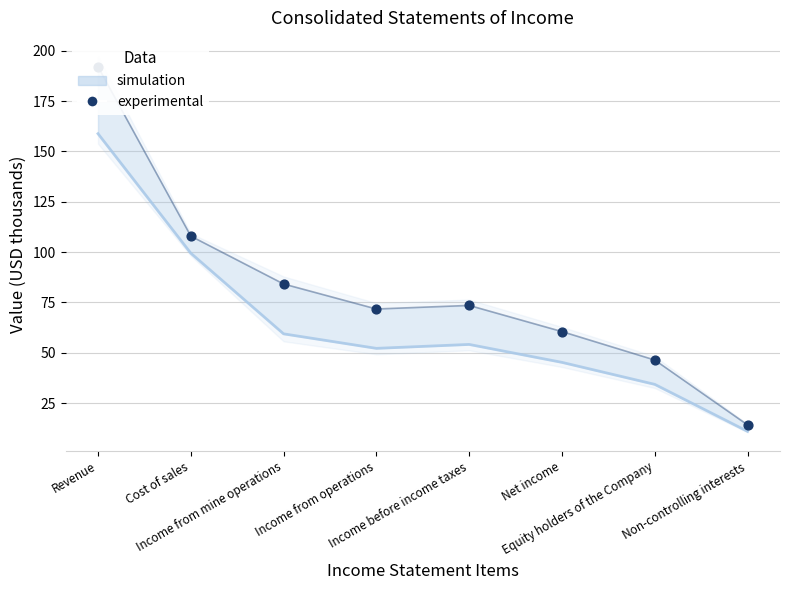

What is the change in value from Income before income taxes to Equity holders of the Company?

-27.1